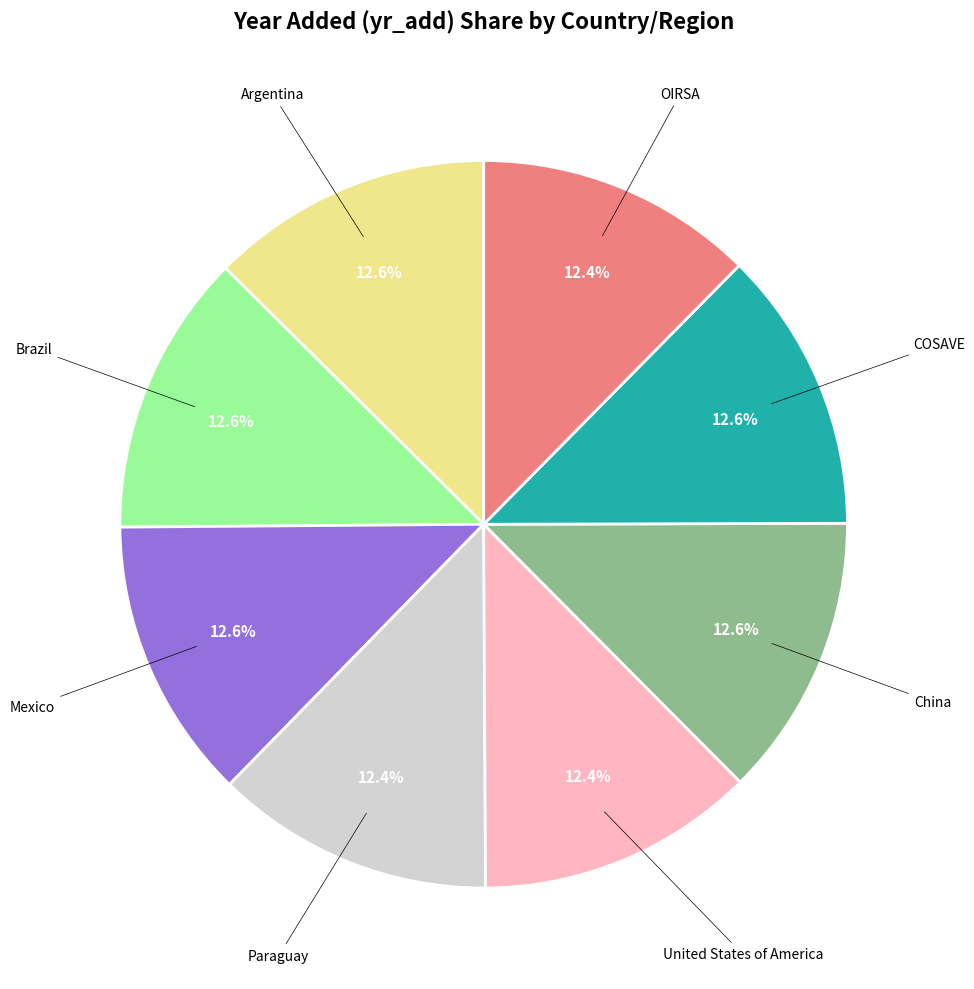

Count the number of slices in the pie.

8